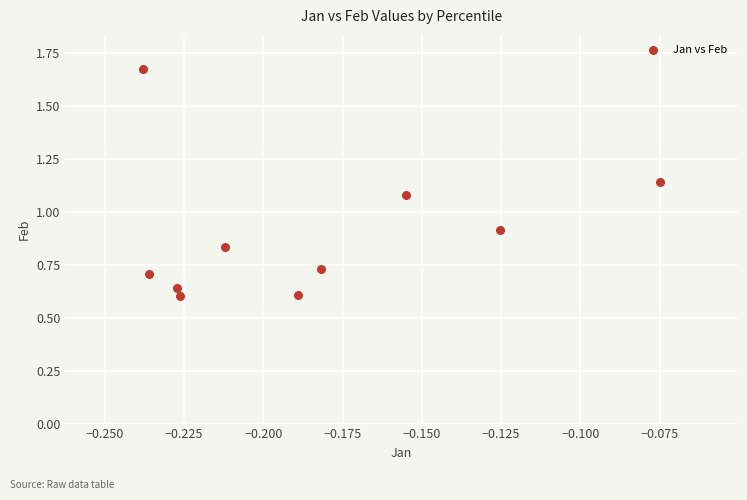

What is the average Y value?

0.9